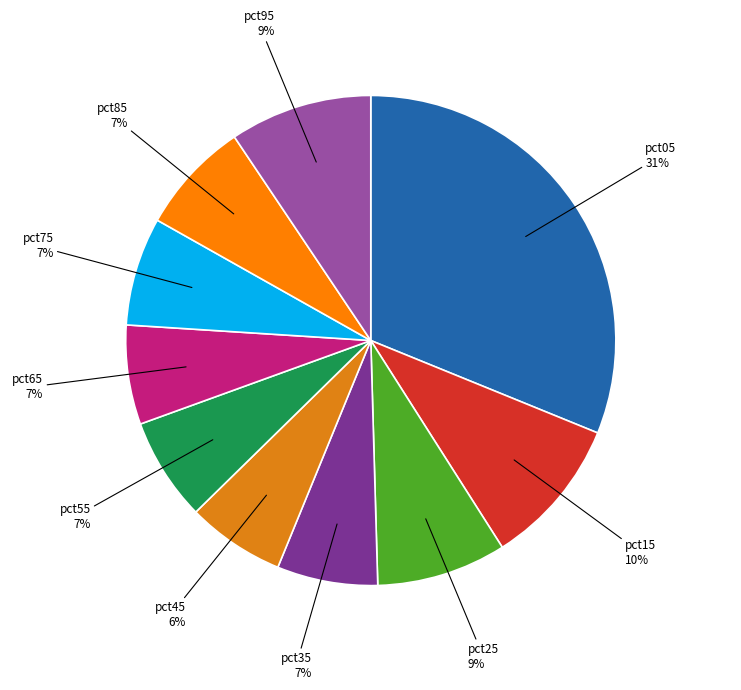

What is the largest slice in the pie chart?

pct05